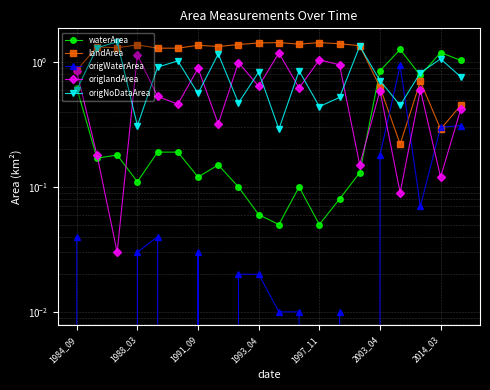

Which series changed the most between 10 and 13?

origNoDataArea